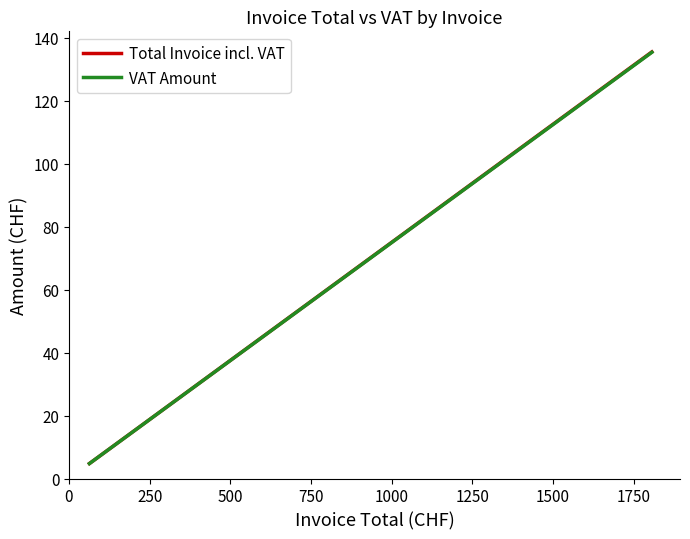

What is the maximum value for Total Invoice incl. VAT?

135.5